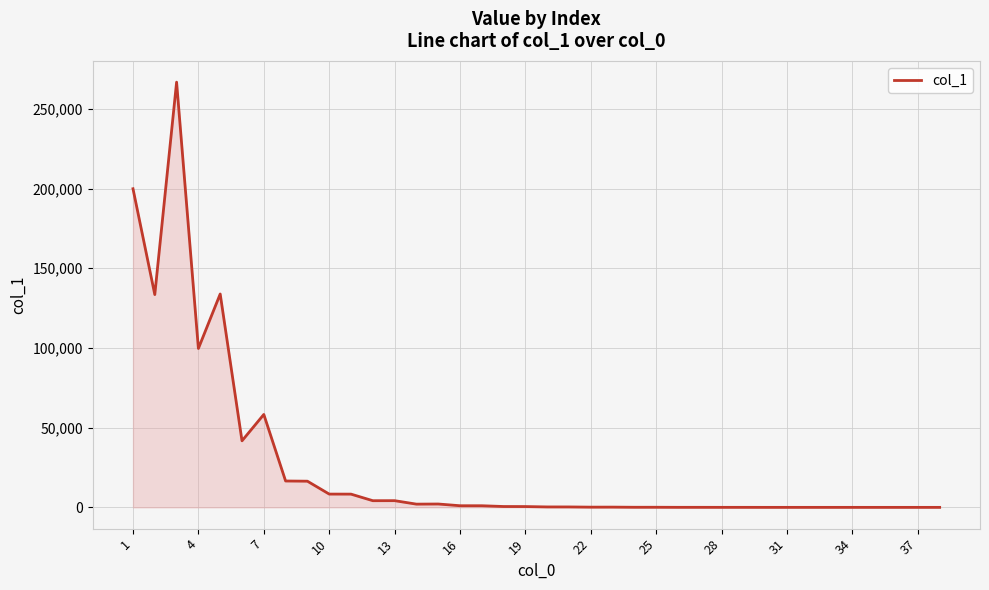

What is the greatest value displayed?

266748